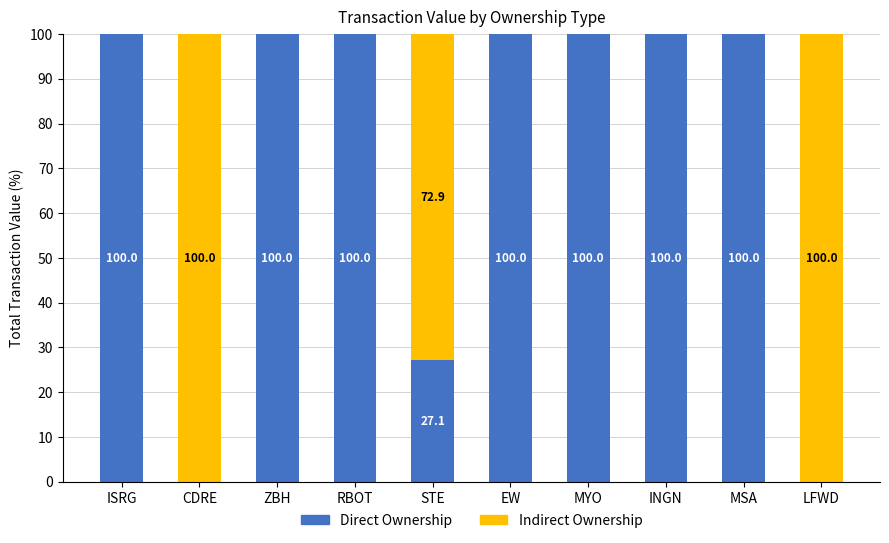

What is the total value across all series at MYO?

100.0